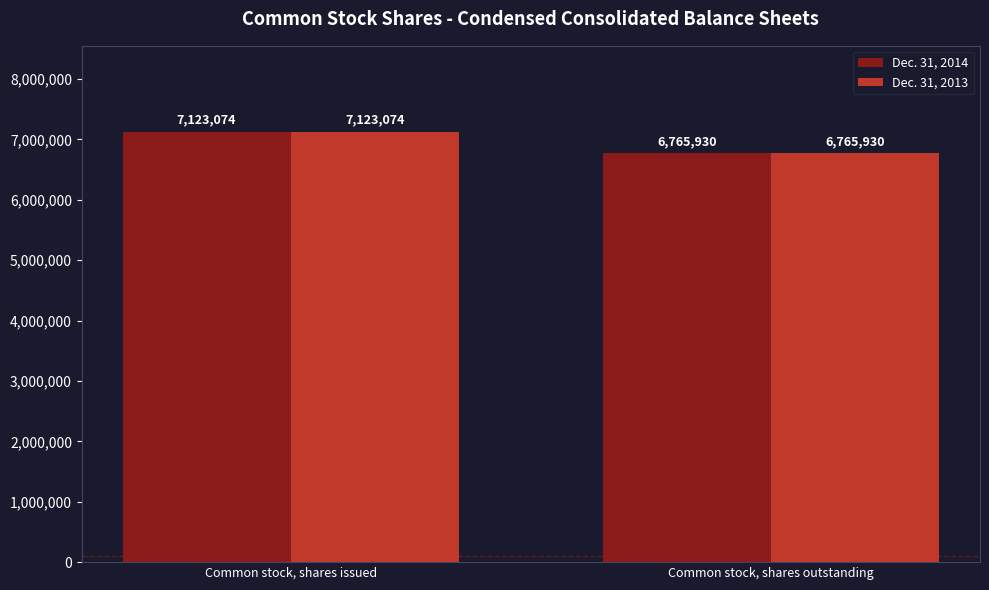

What is the approximate value of Dec. 31, 2014 at Common stock, shares issued?

7123074